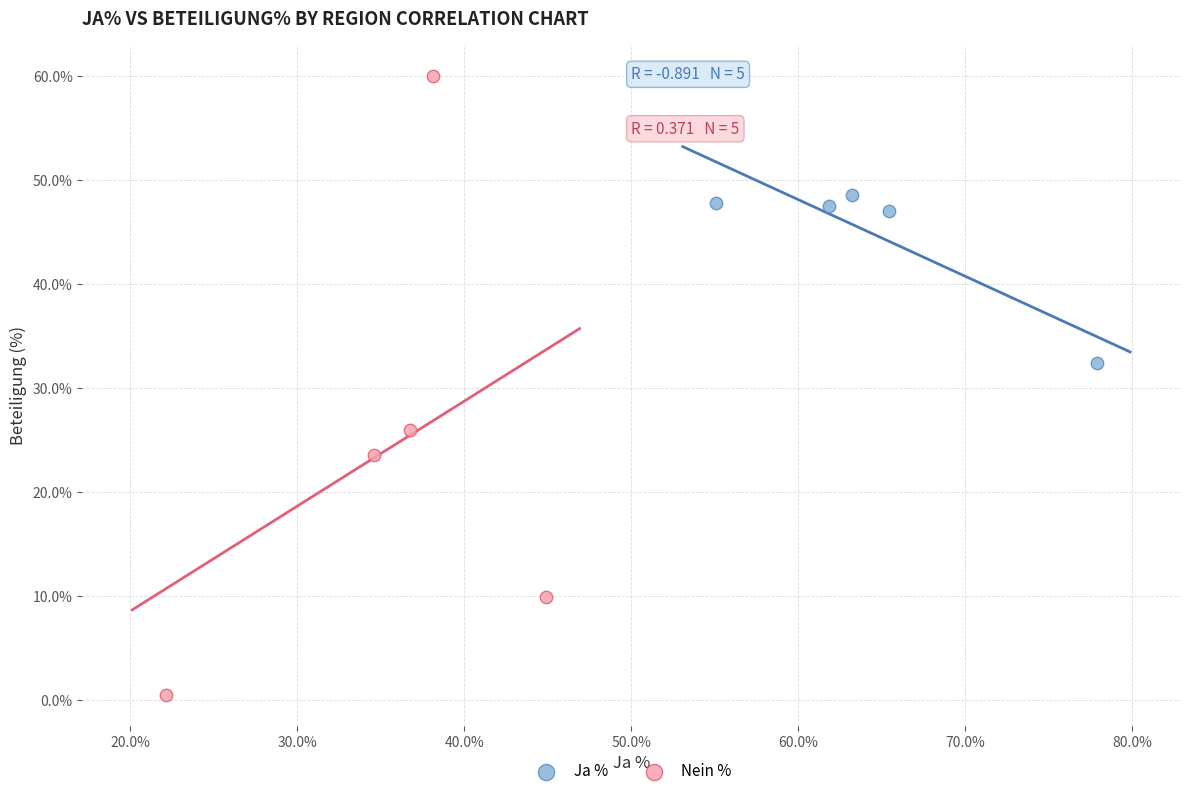

Which series contains the highest Y value?

Nein %